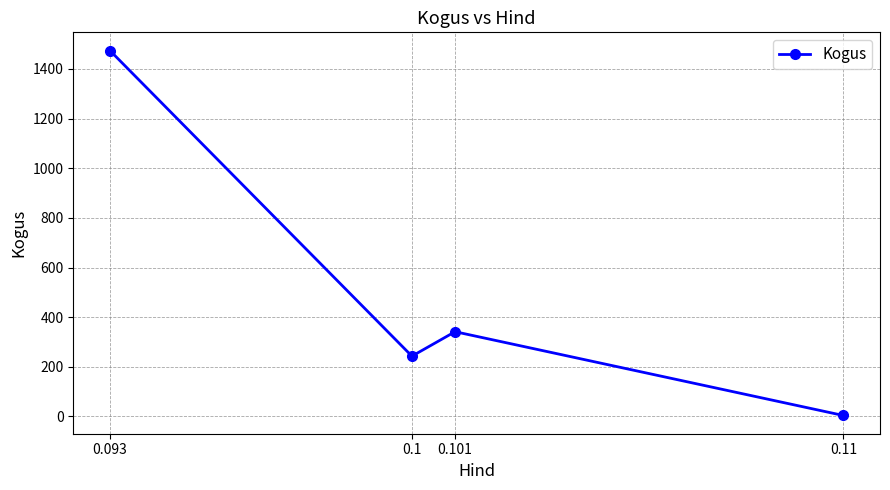

Is it true that the value at 0.101 is 341.5?

True